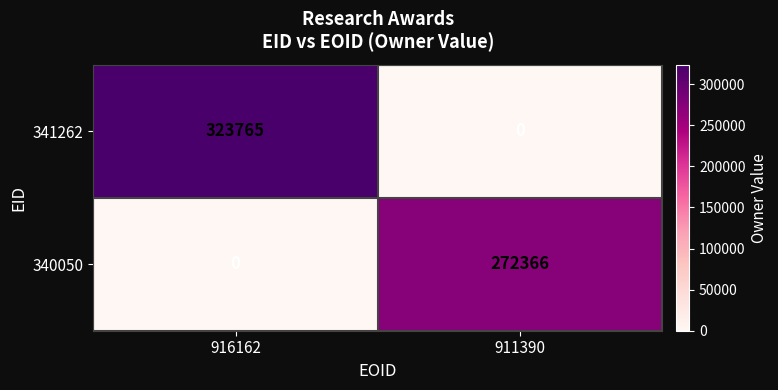

Rank the series at 911390 from lowest to highest value.

341262, 340050